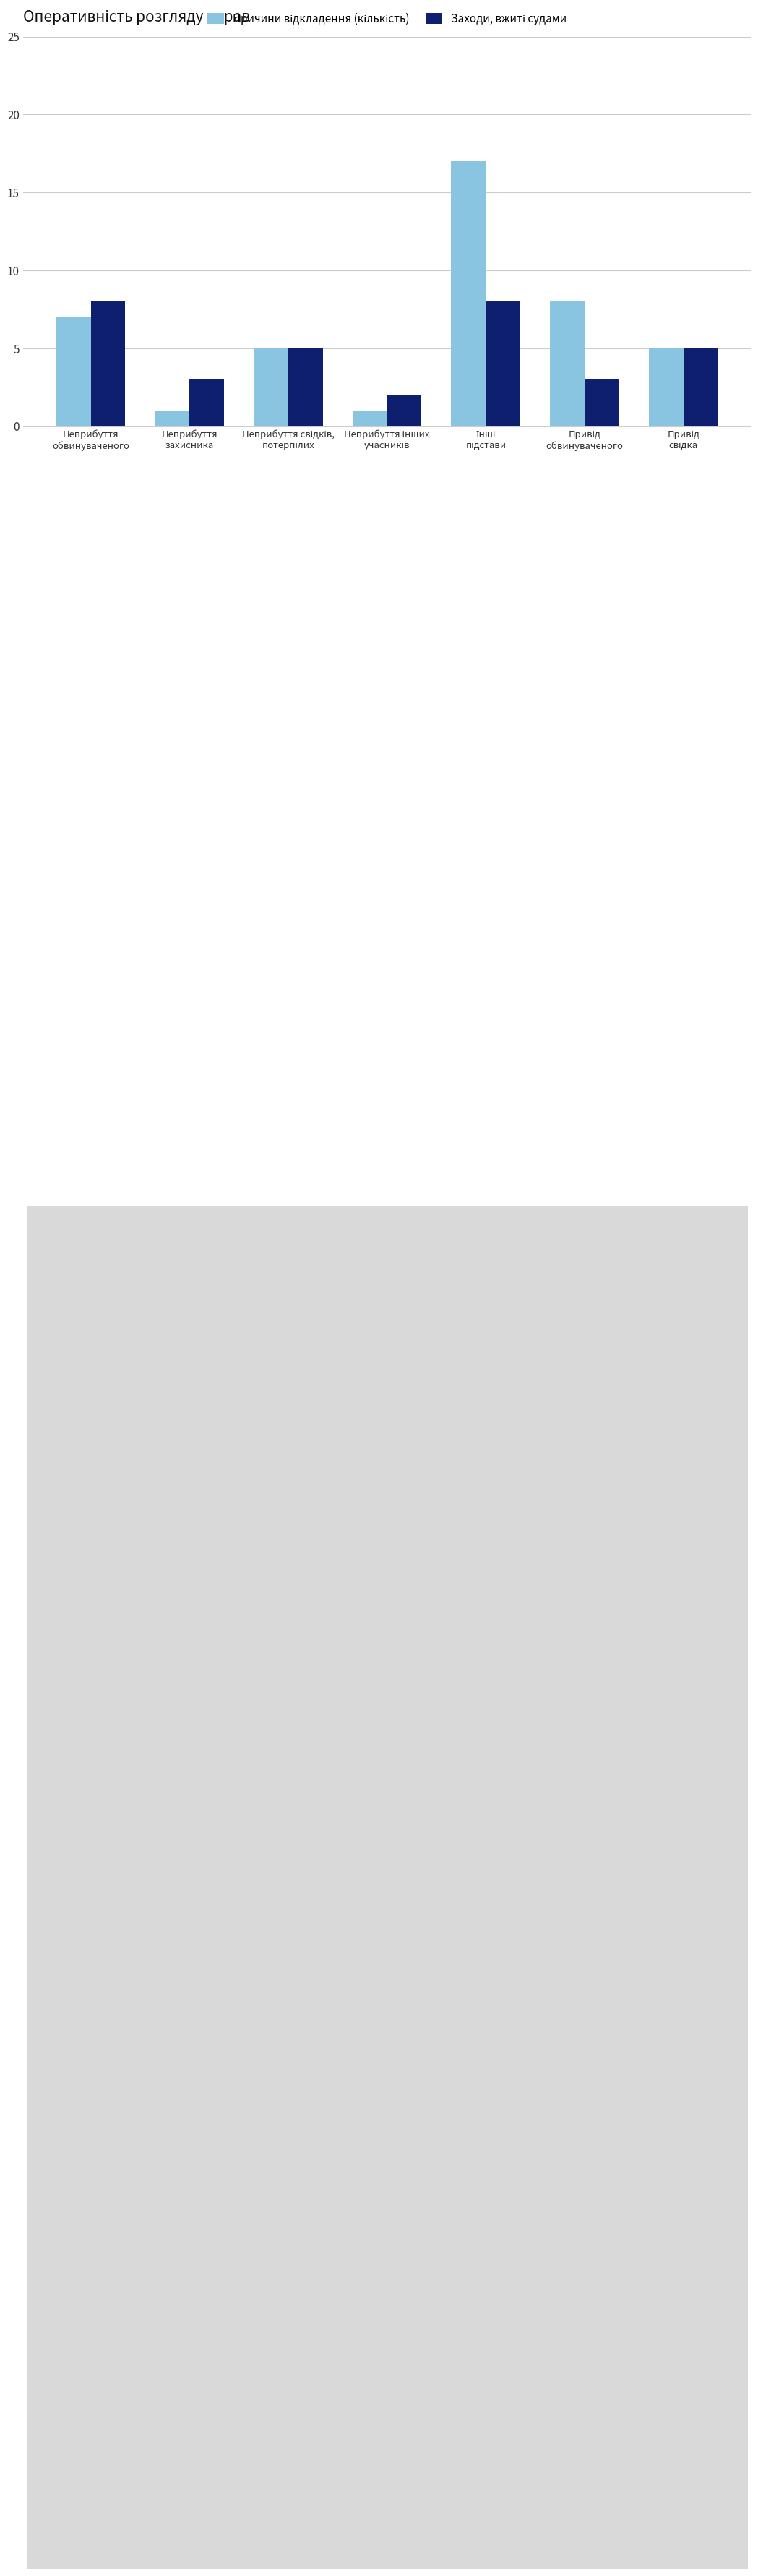

What is the greatest value displayed?

17